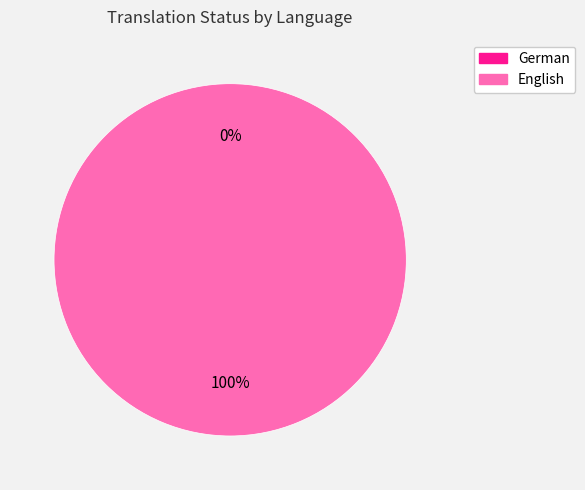

Is English the majority of the pie?

Yes